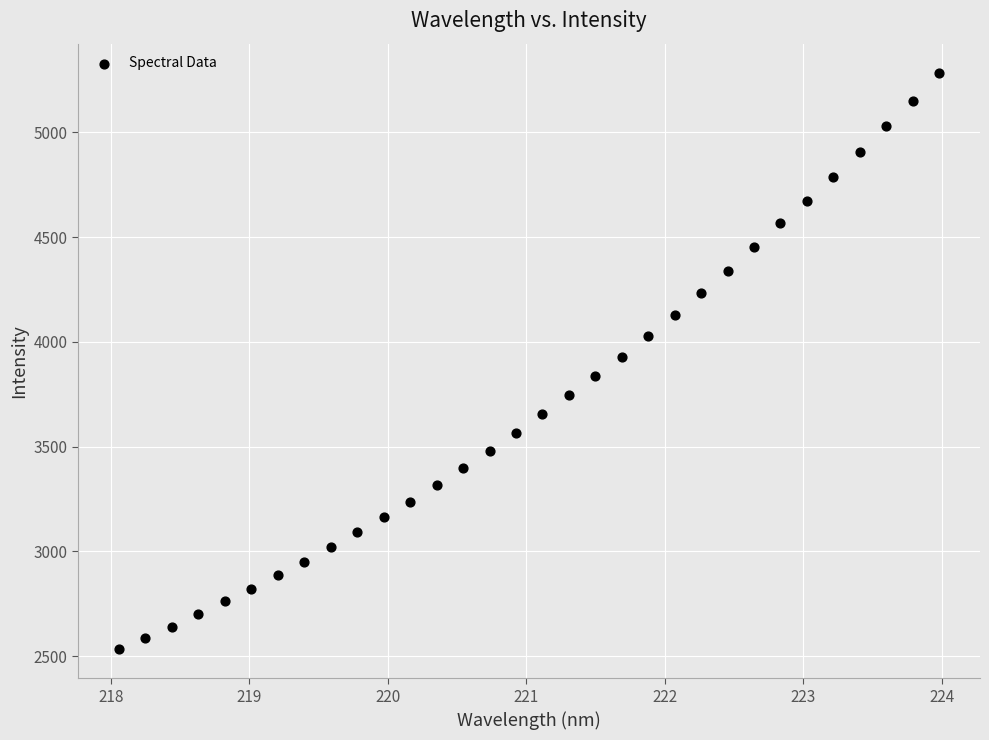

What is the range of Y values (max minus min)?

2754.0